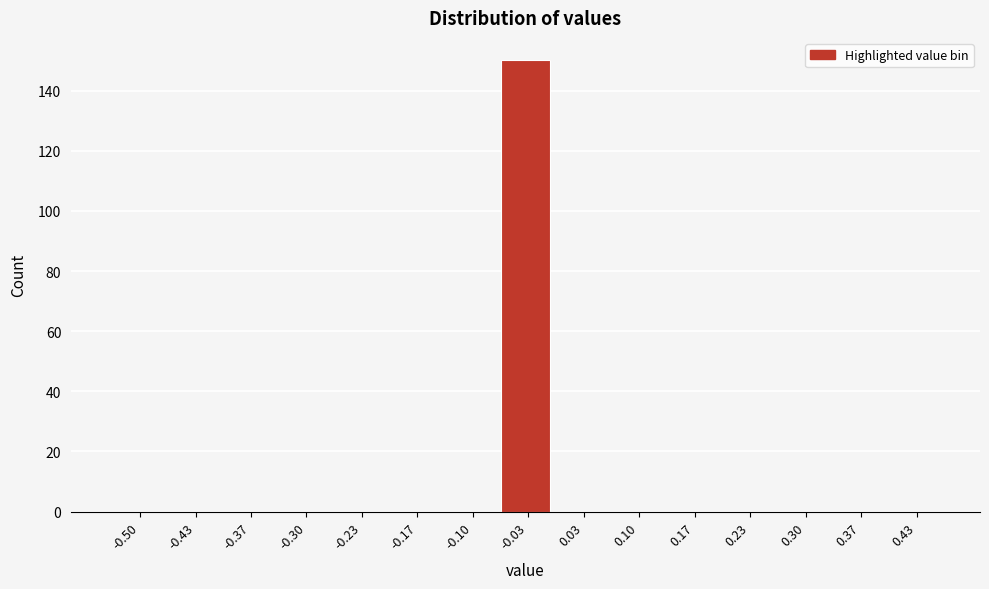

Reading left to right, what are all the values shown in this chart?

-0.50=0	-0.43=0	-0.37=0	-0.30=0	-0.23=0	-0.17=0	-0.10=0	-0.03=150	0.03=0	0.10=0	0.17=0	0.23=0	0.30=0	0.37=0	0.43=0